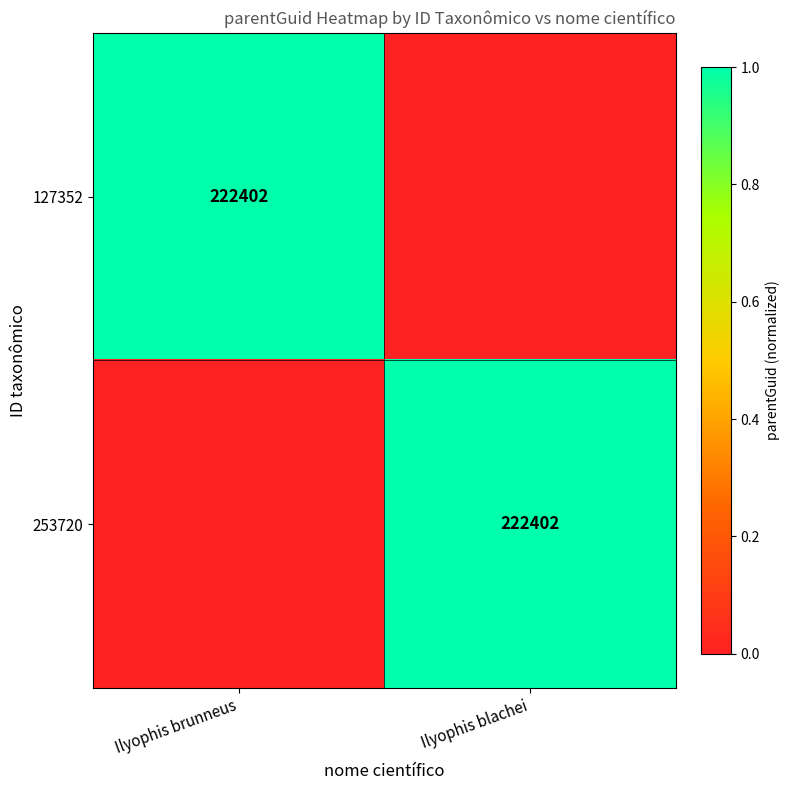

What is the spread (max minus min) of values at Ilyophis blachei?

1